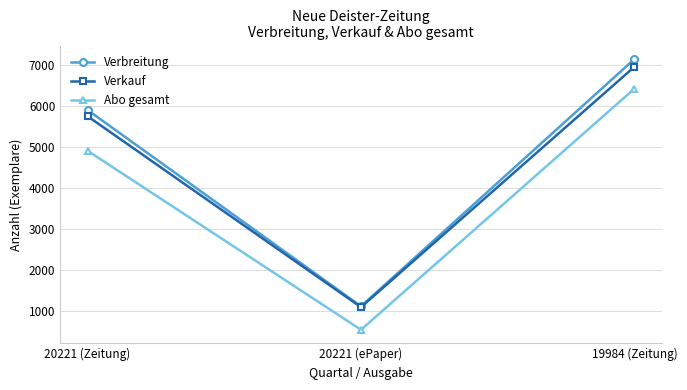

What are all the series names shown in the legend?

Verbreitung, Verkauf, Abo gesamt